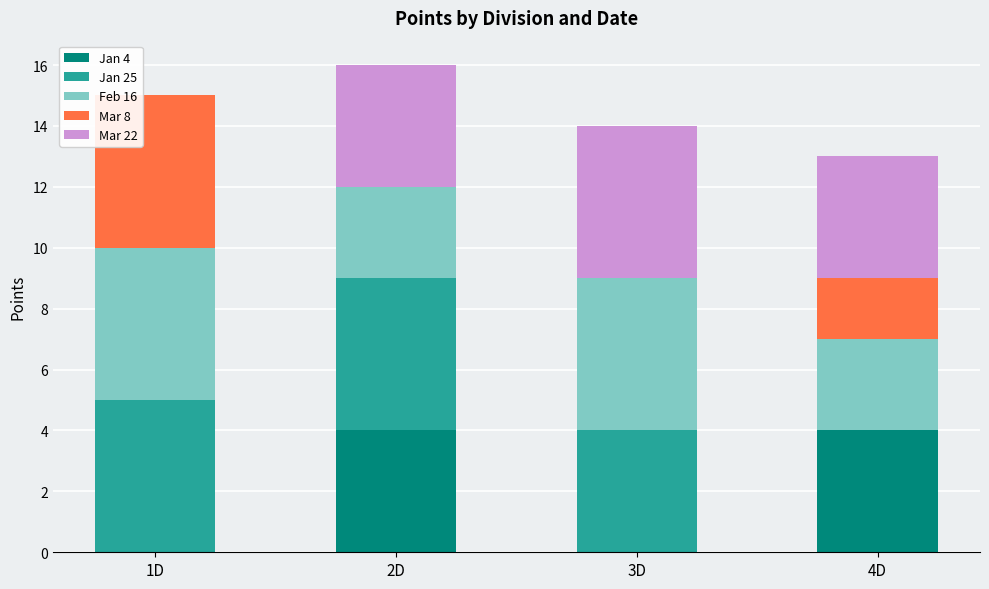

What are all the series names shown in the legend?

Jan 4, Jan 25, Feb 16, Mar 8, Mar 22